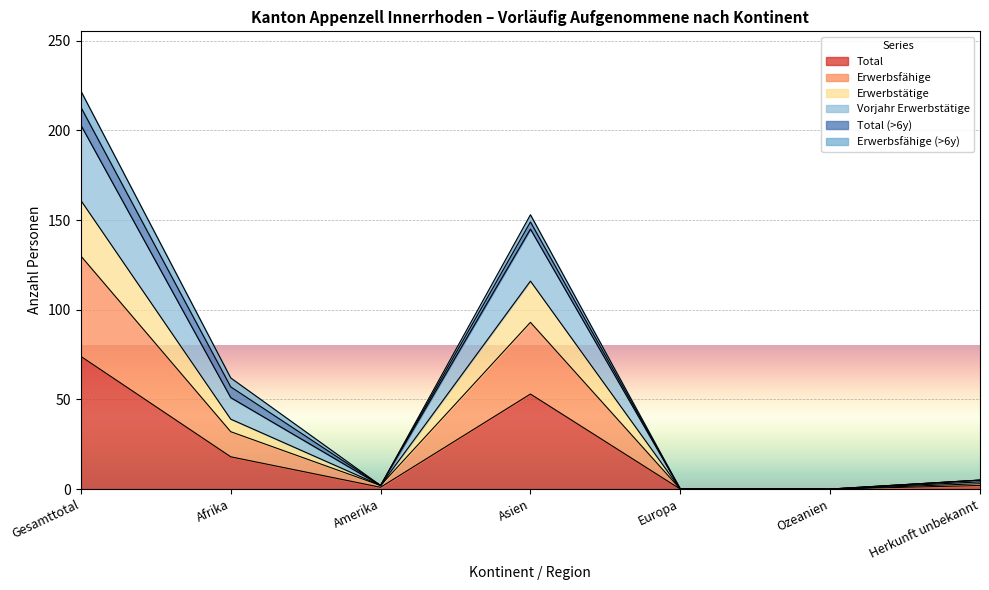

What is the label of the 7th point from the right?

Gesamttotal